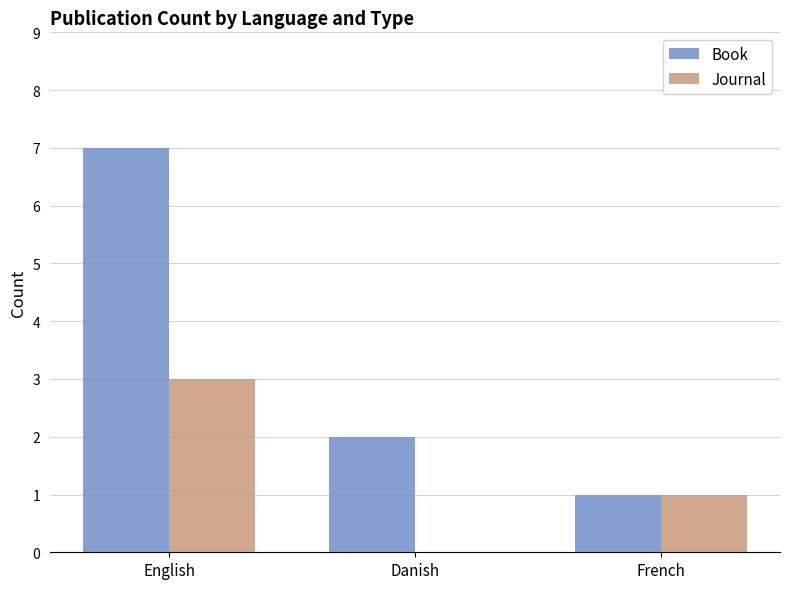

Read the Book value at Danish.

2